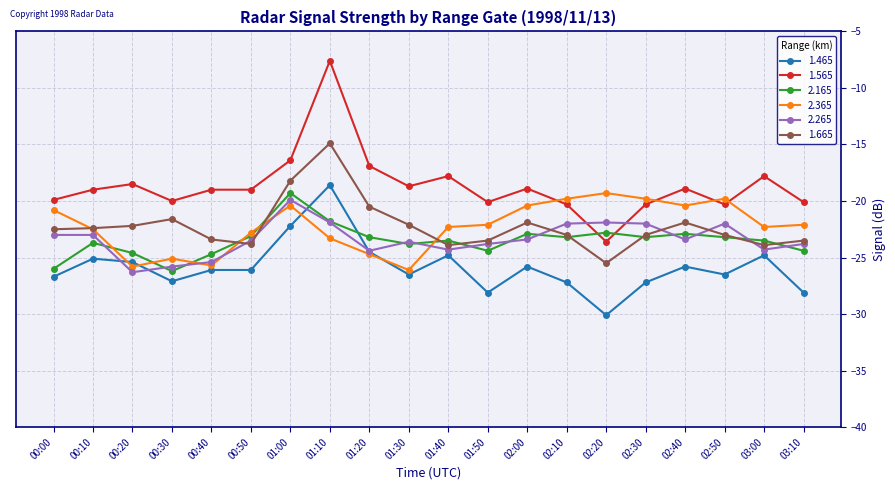

What is the smallest value displayed?

-30.1